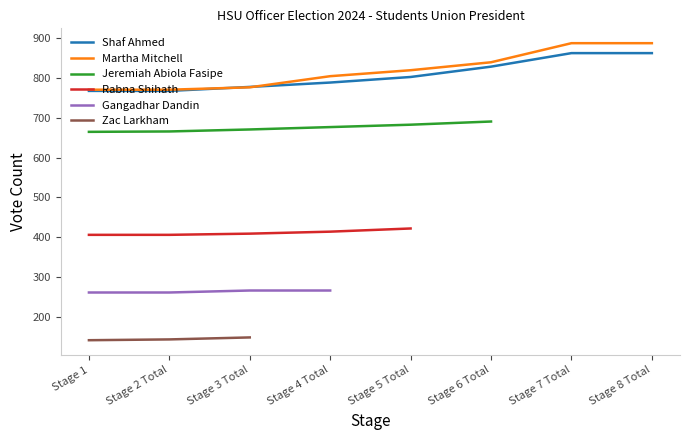

How many Shaf Ahmed values are between 778 and 863?

6